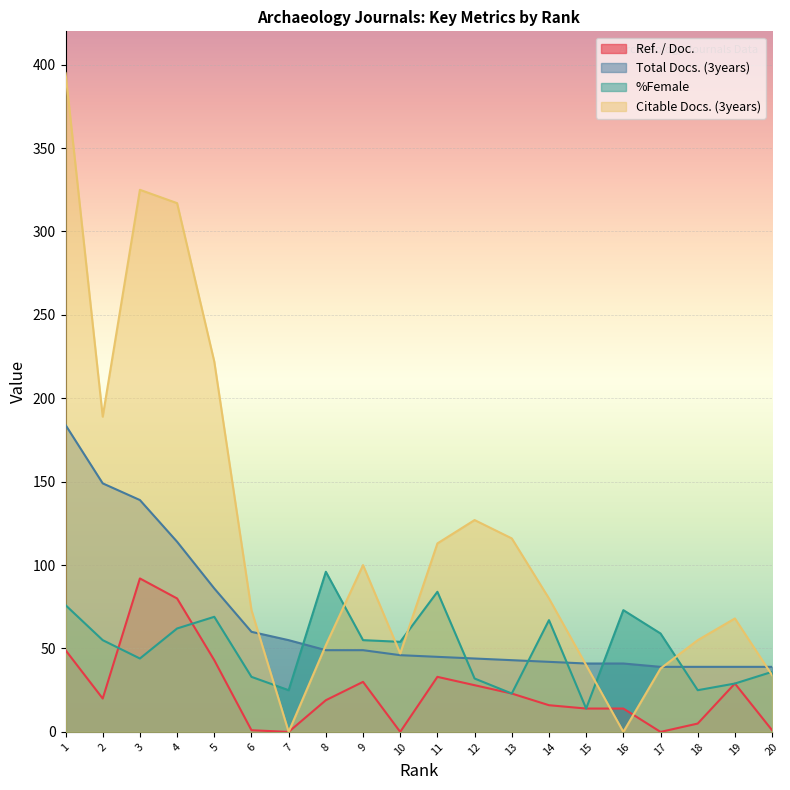

How many data points does each series have?

20